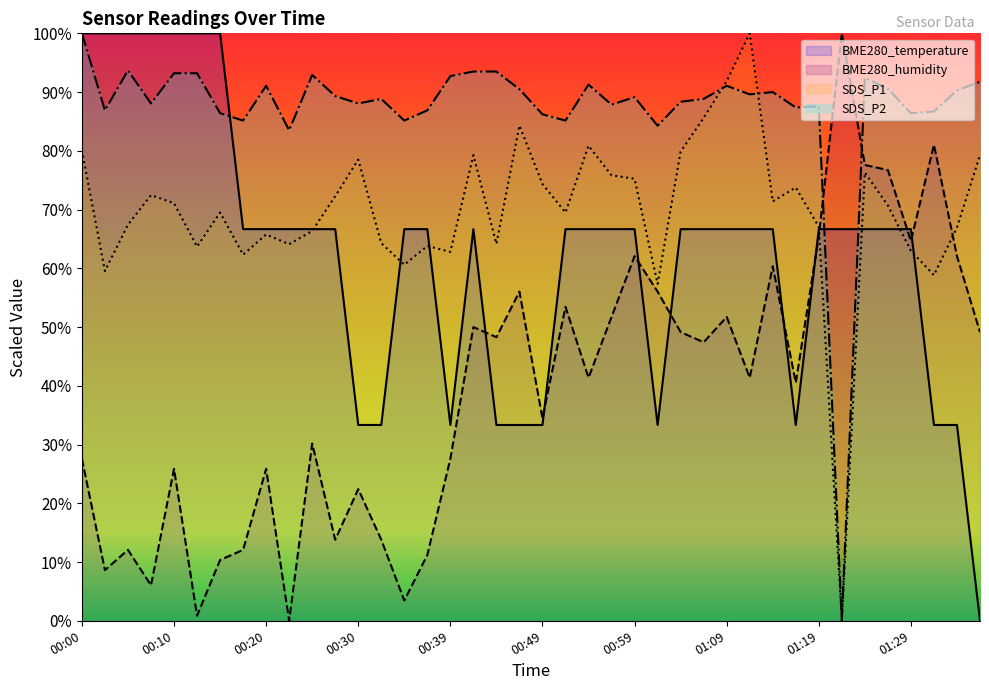

How many distinct data groups are displayed?

4